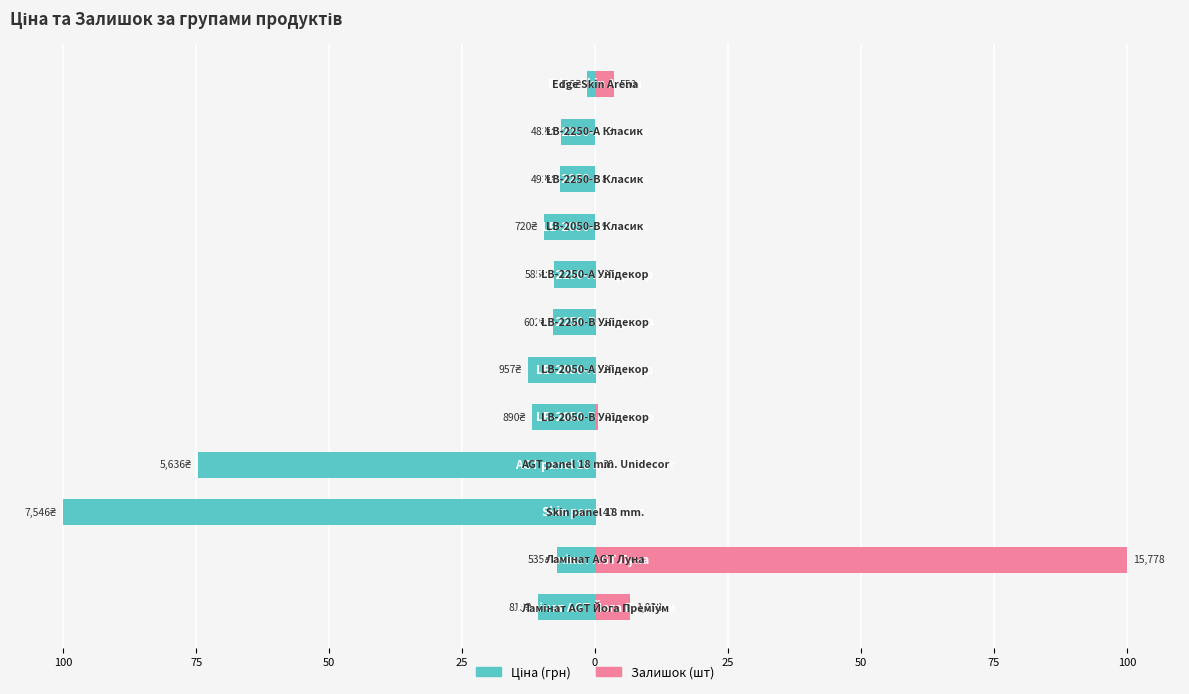

Reading right to left, what are all the values shown in this chart?

Ціна: -1.5	-6.4	-6.5	-9.5	-7.8	-8.0	-12.7	-11.8	-74.7	-100.0	-7.1	-10.8
Залишок: 3.5	0.1	0.1	0.1	0.2	0.2	0.2	0.6	0.2	0.3	100.0	6.6